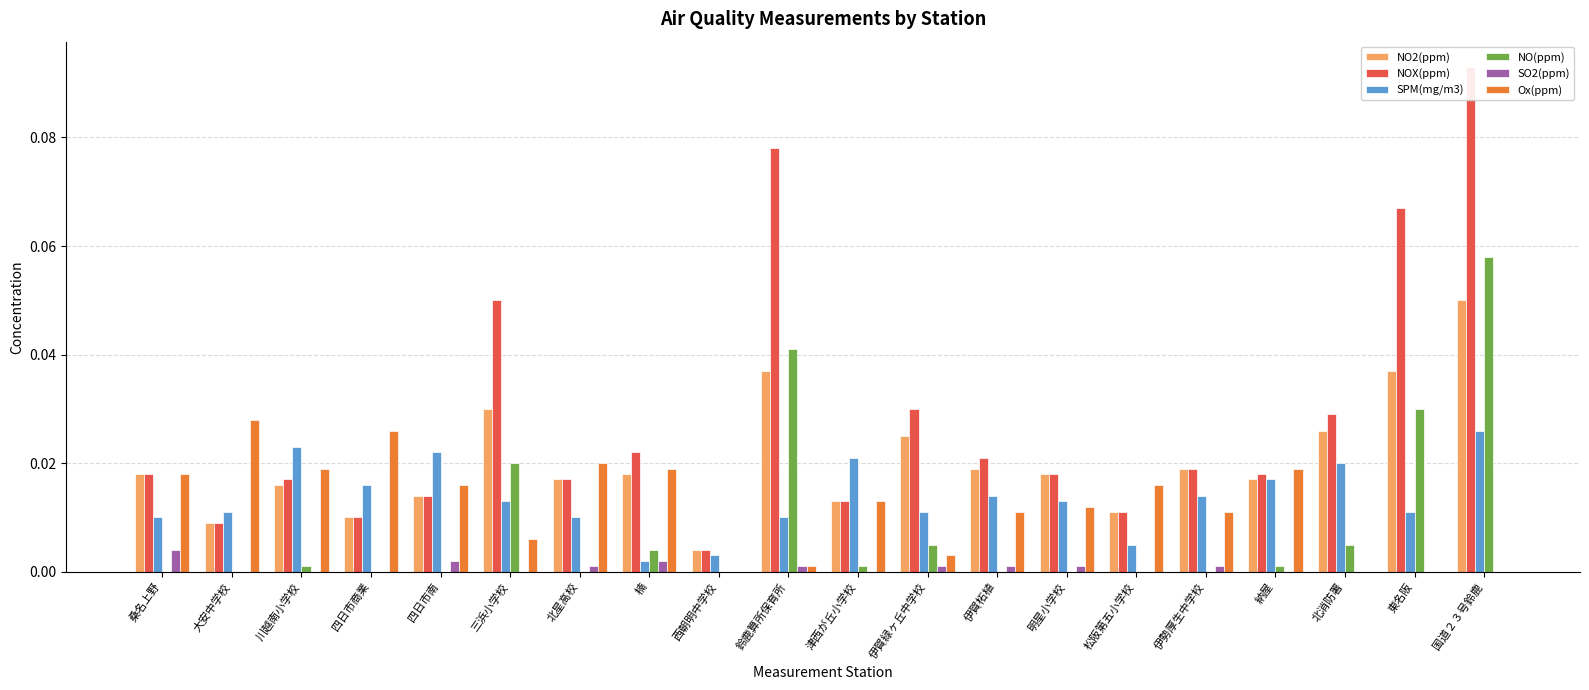

True or false: NOX(ppm) has a value of 0.0 at 納屋.

True